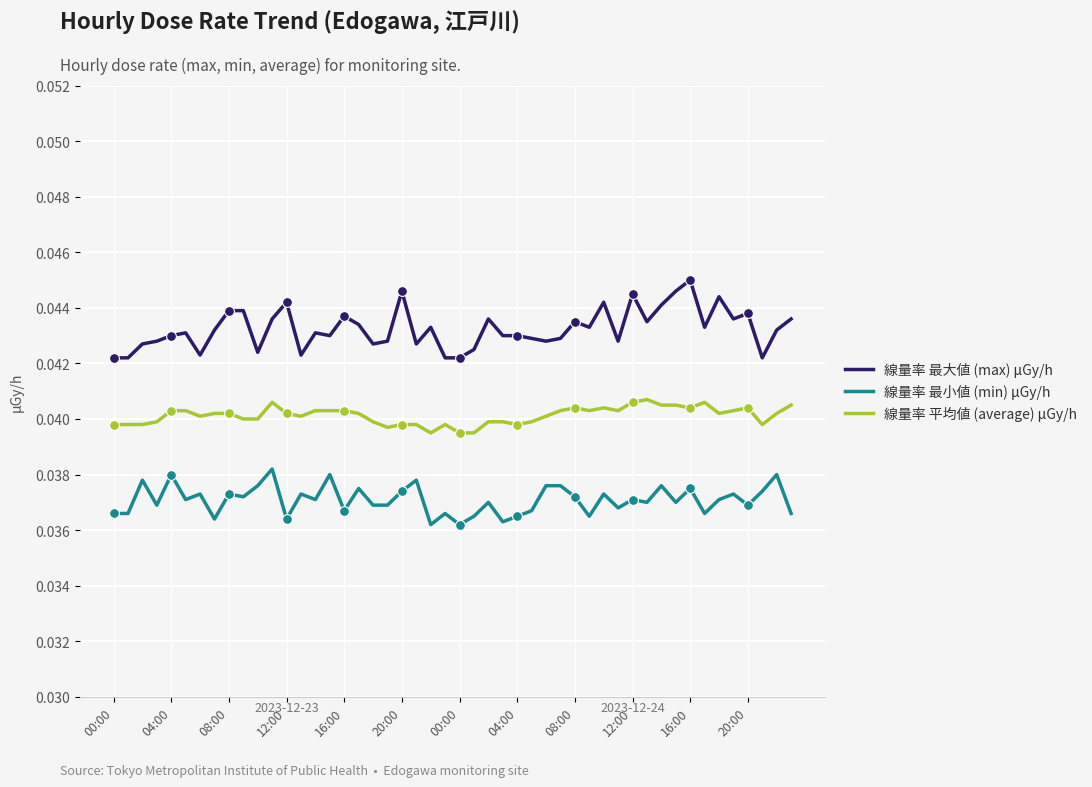

What are all the series names shown in the legend?

線量率 最大値 (max) μGy/h, 線量率 最小値 (min) μGy/h, 線量率 平均値 (average) μGy/h